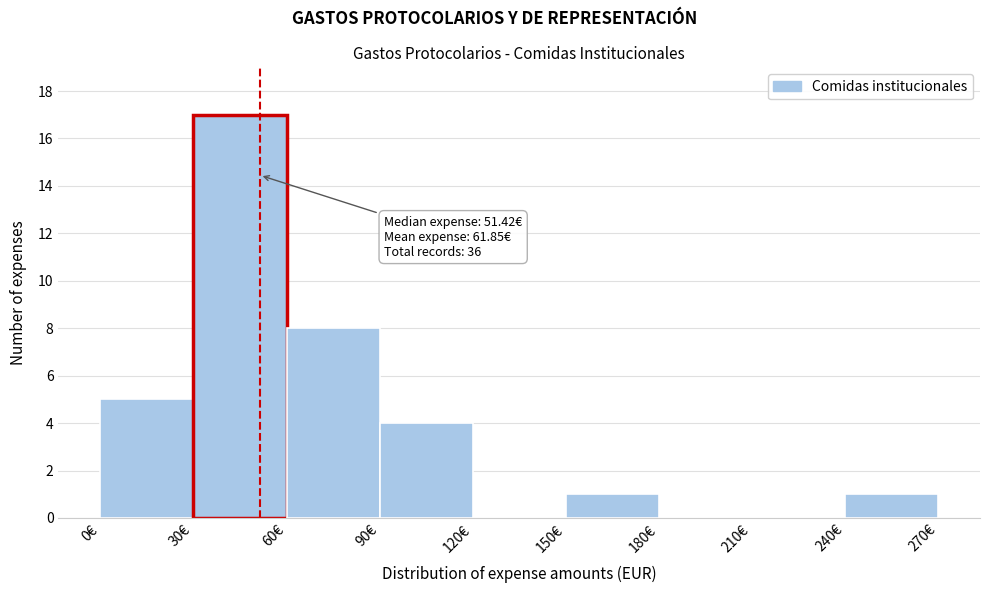

Over which range of the x-axis is the bar tallest?

30 to 60